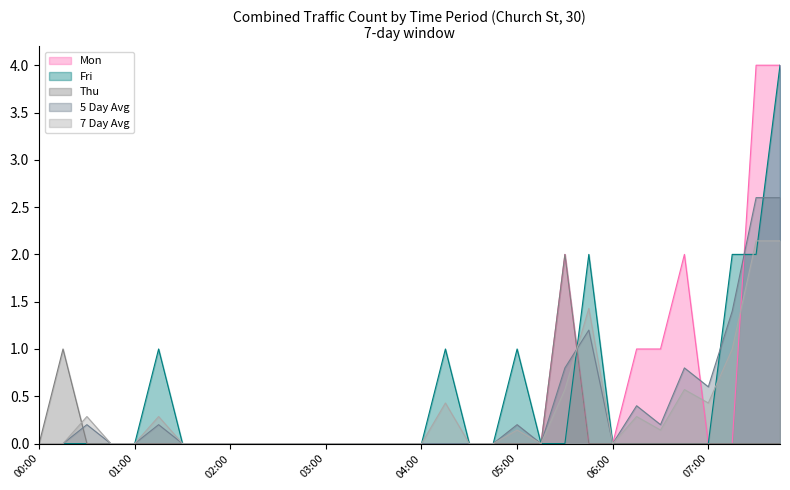

At which label does Mon reach its minimum?

00:00